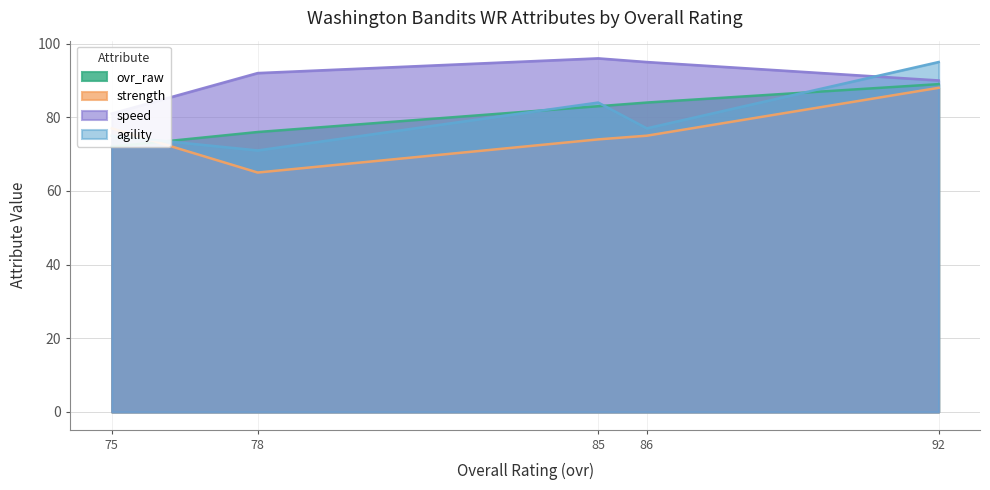

Does the chart have visible grid lines?

Yes